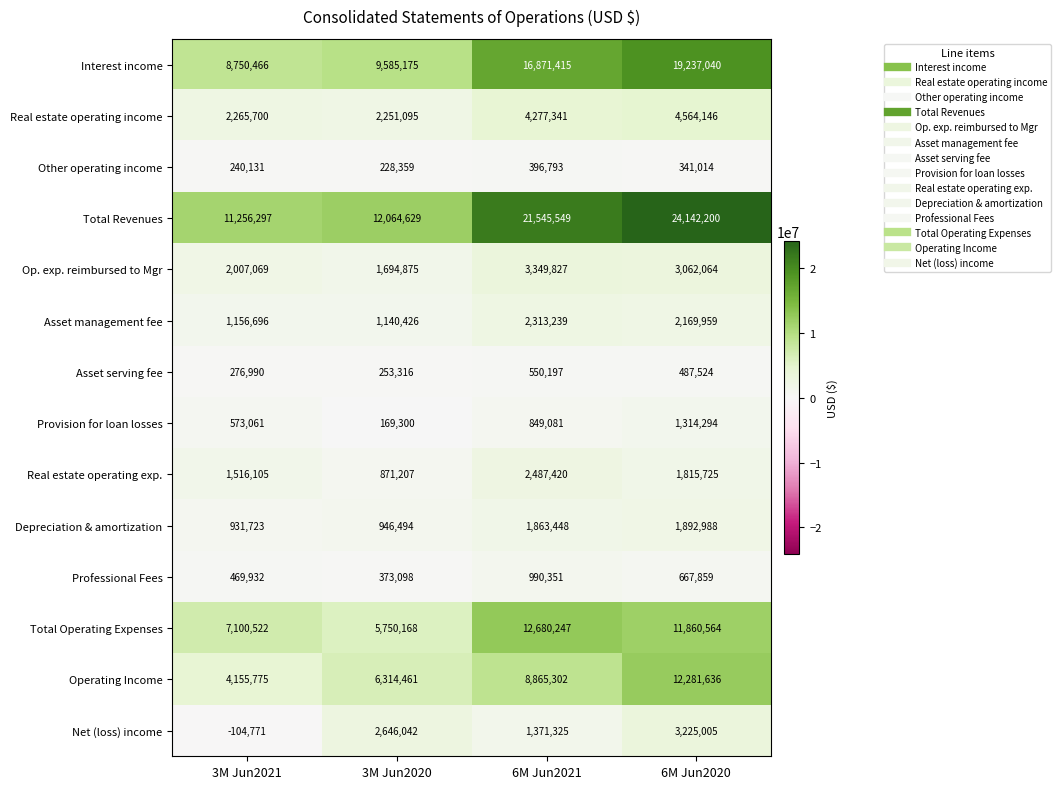

How many data points does each series have?

4